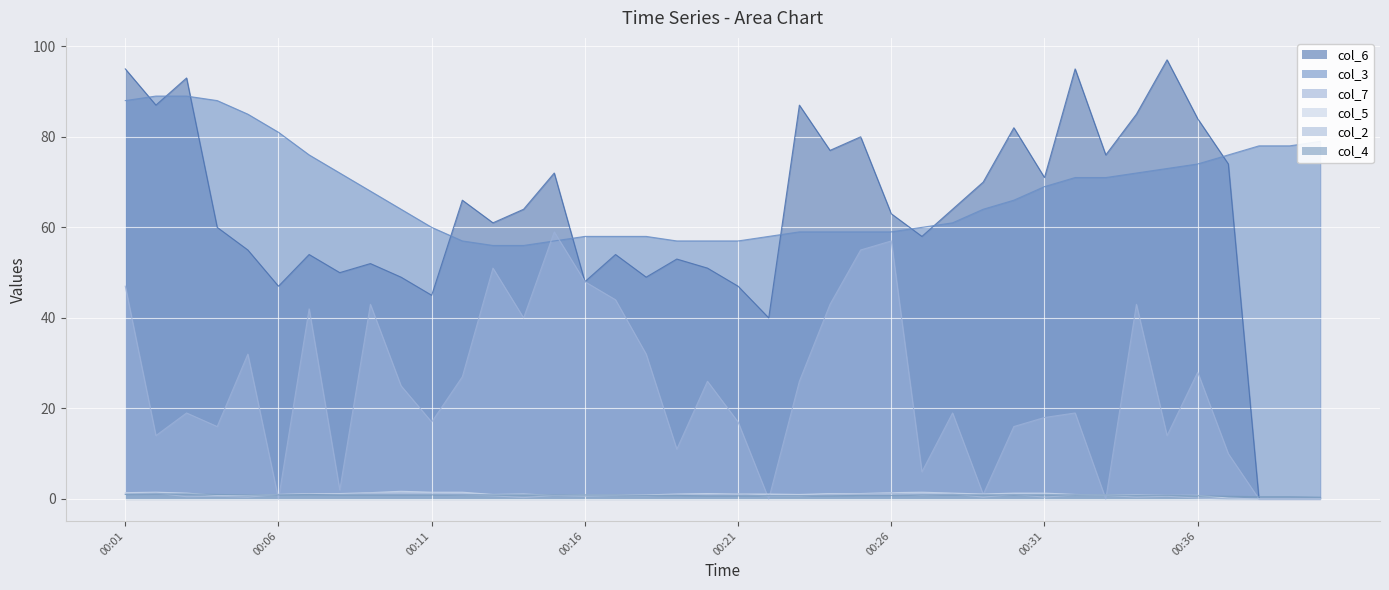

What is the sum of all col_3 values?

2717.0